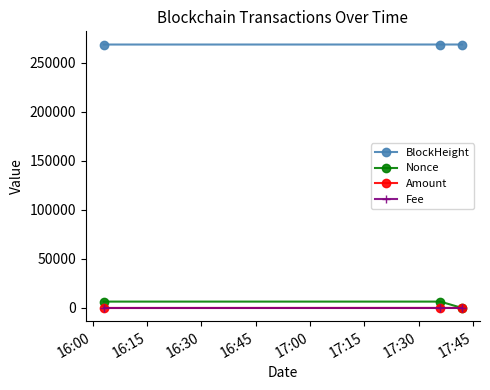

What is the minimum value for BlockHeight?

268495.0